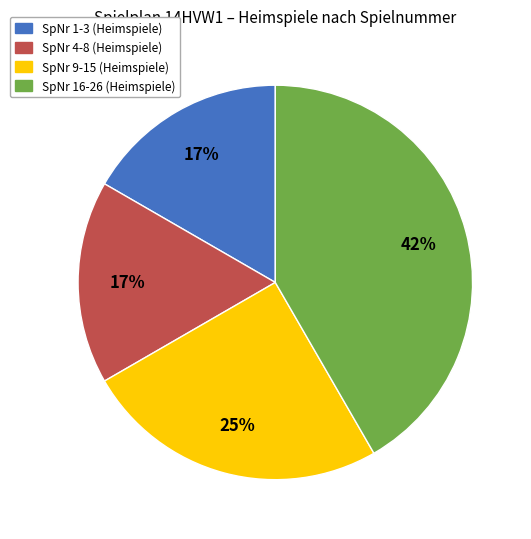

To the nearest percent, what is the difference between the largest and smallest slice percentages?

25%